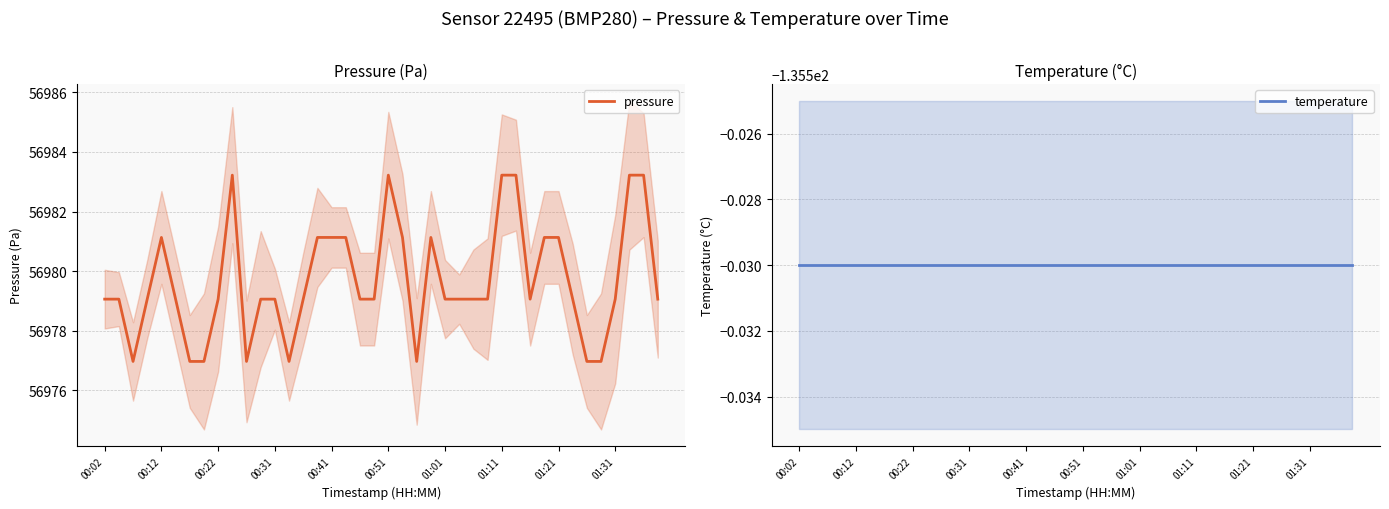

The value of pressure at 00:12 is 101228.9. True or false?

False